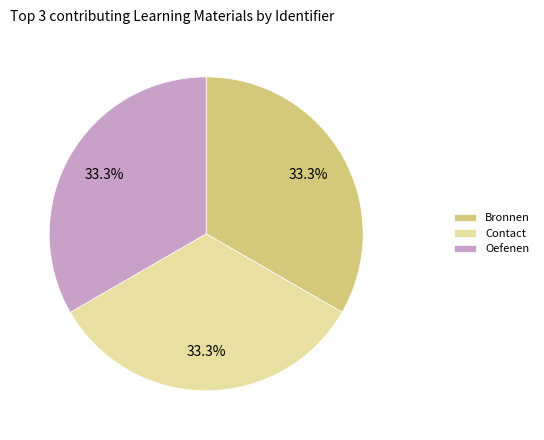

Is Oefenen the majority of the pie?

No